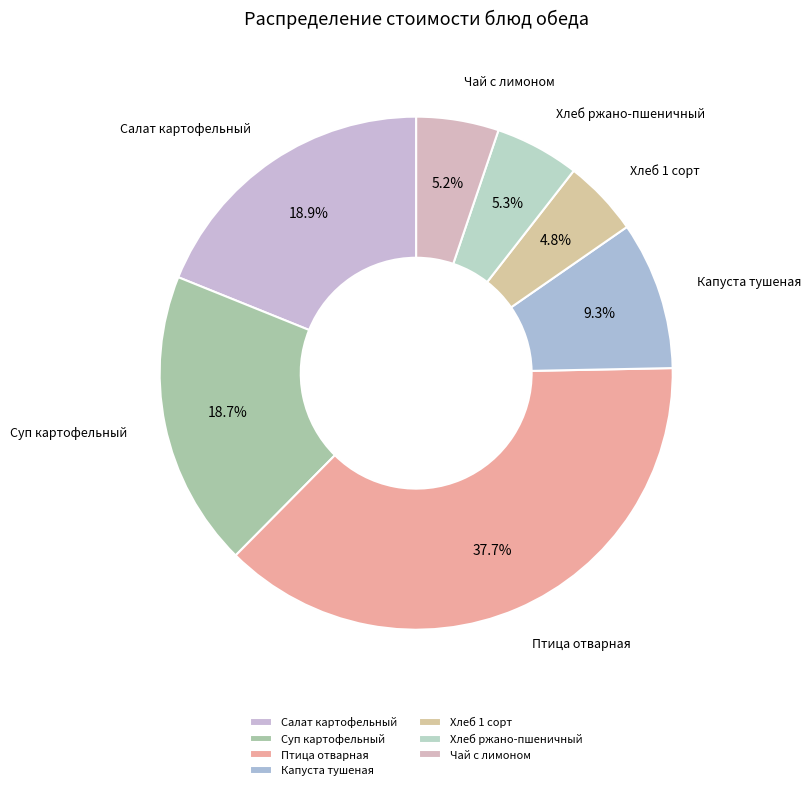

What is the largest slice in the pie chart?

Птица отварная